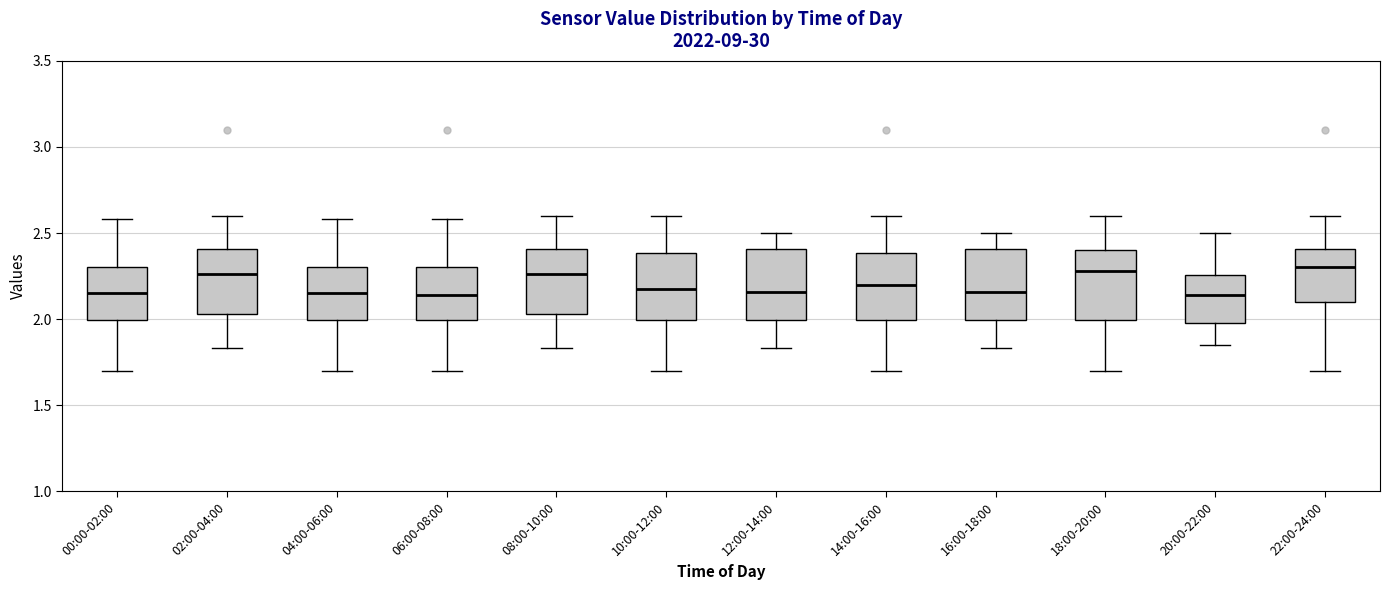

Reading left to right, transcribe this box plot: for each box, give where its median line is, the range the box spans, and where its two whiskers end, as read against the y-axis. The values are not printed on the chart, so give them approximately, as read against the axis.

00:00-02:00: median 2.15, box 2.00 to 2.30, whiskers 1.70 to 2.60
02:00-04:00: median 2.25, box 2.05 to 2.40, whiskers 1.85 to 2.60
04:00-06:00: median 2.15, box 2.00 to 2.30, whiskers 1.70 to 2.60
06:00-08:00: median 2.15, box 2.00 to 2.30, whiskers 1.70 to 2.60
08:00-10:00: median 2.25, box 2.05 to 2.40, whiskers 1.85 to 2.60
10:00-12:00: median 2.20, box 2.00 to 2.40, whiskers 1.70 to 2.60
12:00-14:00: median 2.15, box 2.00 to 2.40, whiskers 1.85 to 2.50
14:00-16:00: median 2.20, box 2.00 to 2.40, whiskers 1.70 to 2.60
16:00-18:00: median 2.15, box 2.00 to 2.40, whiskers 1.85 to 2.50
18:00-20:00: median 2.30, box 2.00 to 2.40, whiskers 1.70 to 2.60
20:00-22:00: median 2.15, box 2.00 to 2.25, whiskers 1.85 to 2.50
22:00-24:00: median 2.30, box 2.10 to 2.40, whiskers 1.70 to 2.60